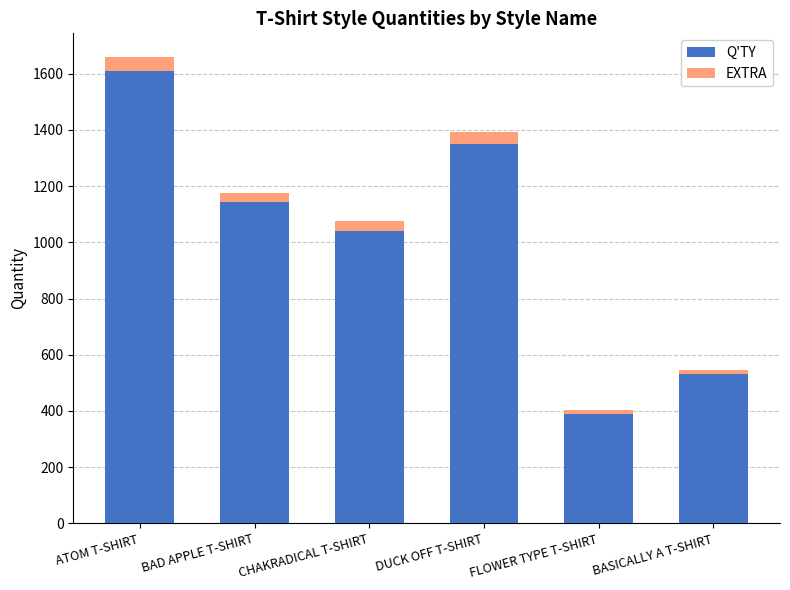

True or false: Q'TY has a value of 388 at FLOWER TYPE T-SHIRT.

True